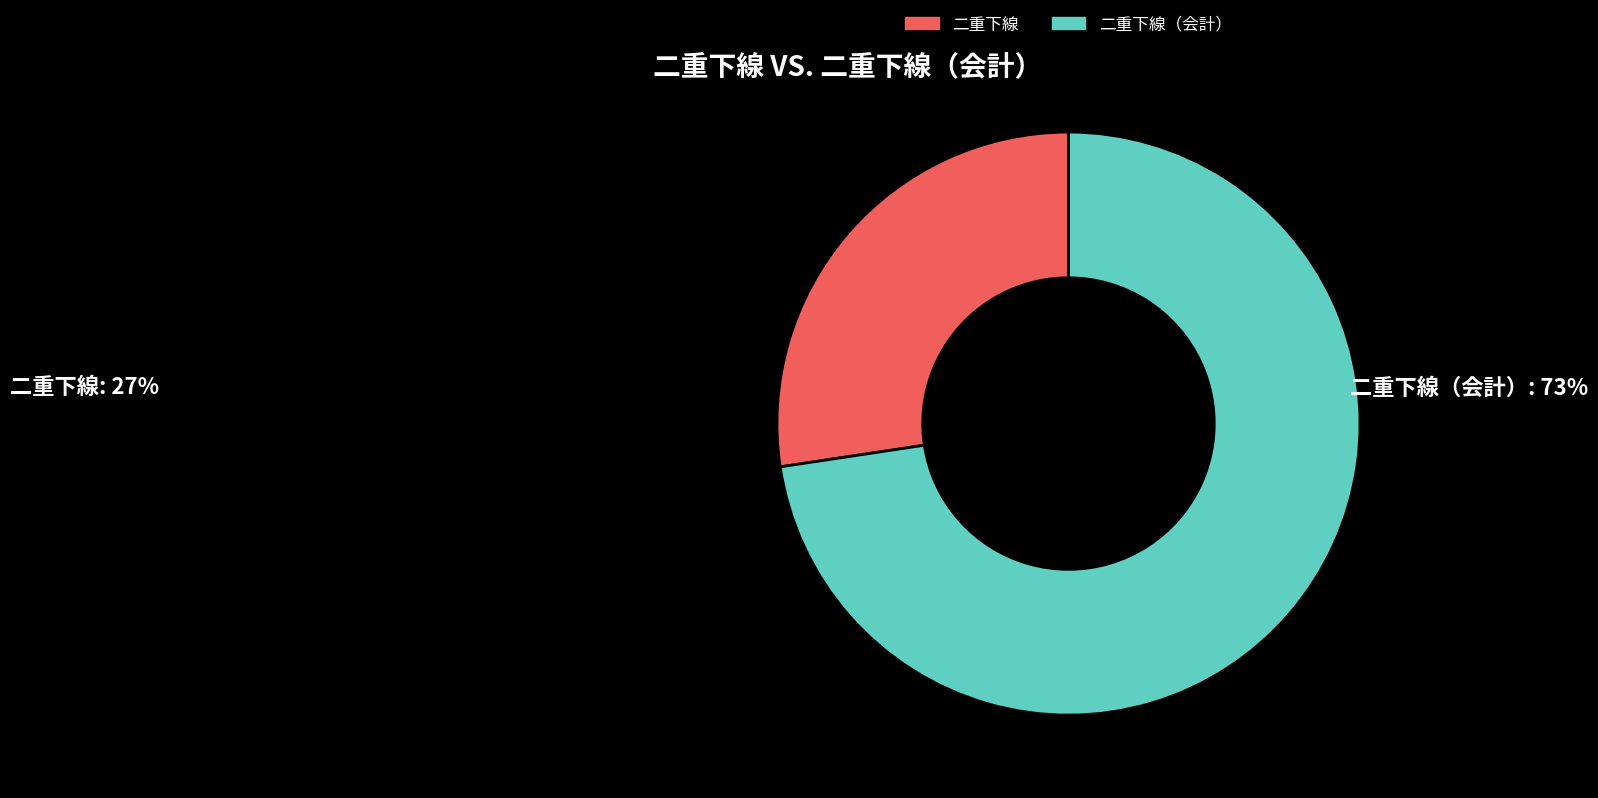

The 二重下線（会計） slice represents 73% of the pie. True or false?

True